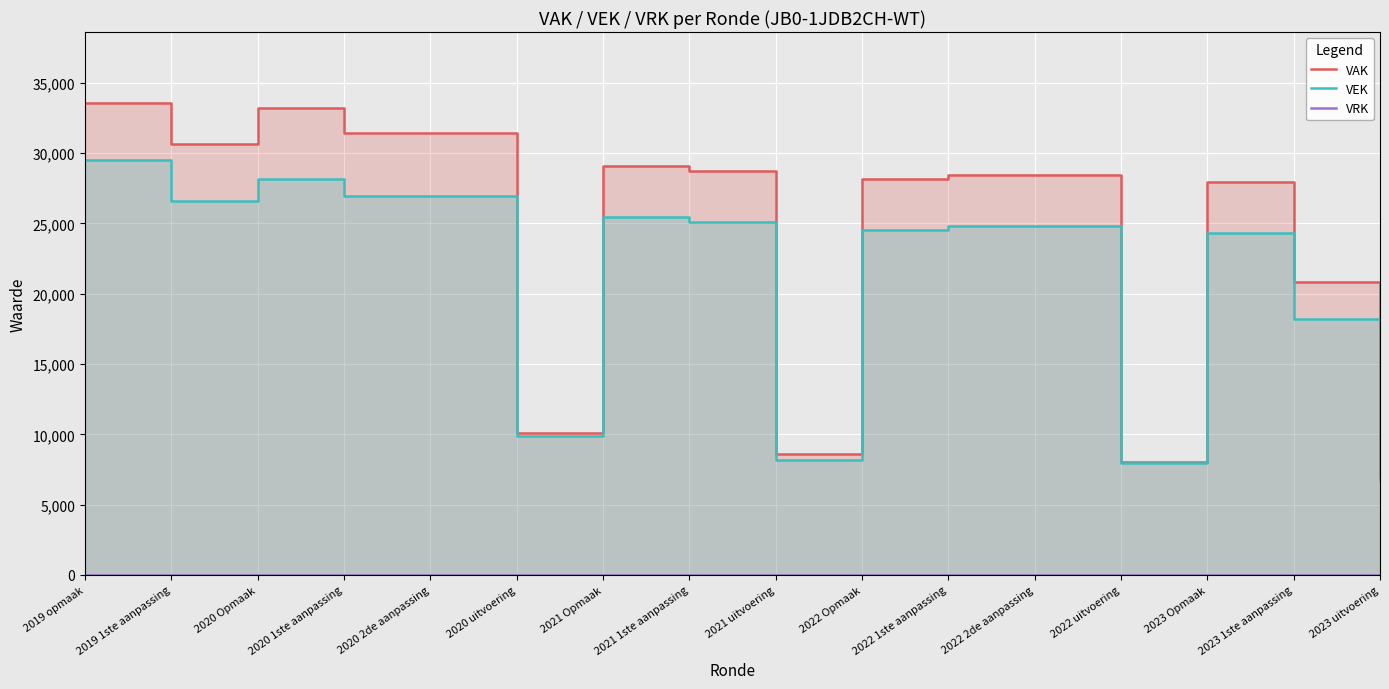

Is the value of VEK at 2022 2de aanpassing greater than the value of VAK at 2019 1ste aanpassing?

No